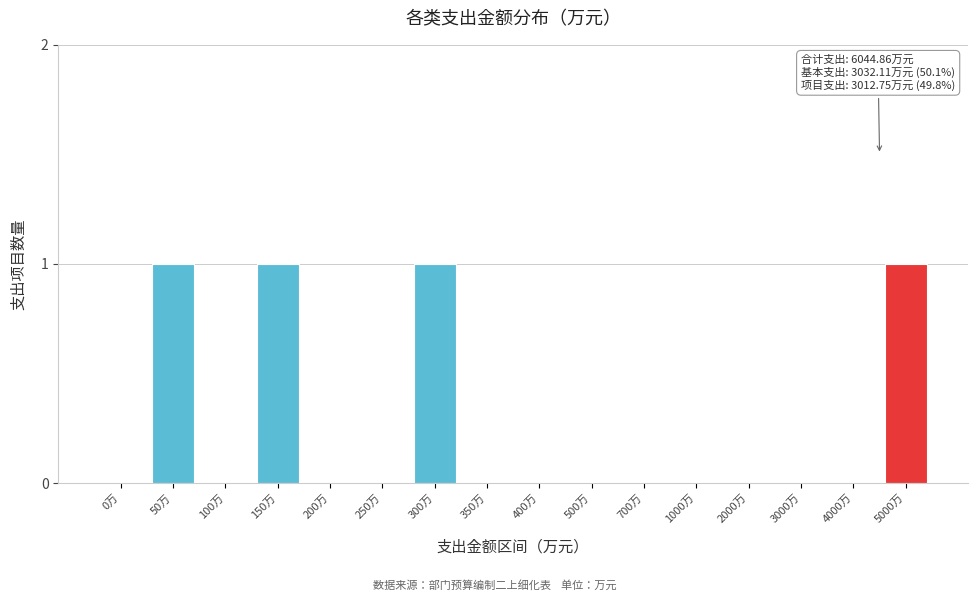

Reading left to right, what are all the values shown in this chart?

0万=0	50万=1	100万=0	150万=1	200万=0	250万=0	300万=1	350万=0	400万=0	500万=0	700万=0	1000万=0	2000万=0	3000万=0	4000万=0	5000万=1